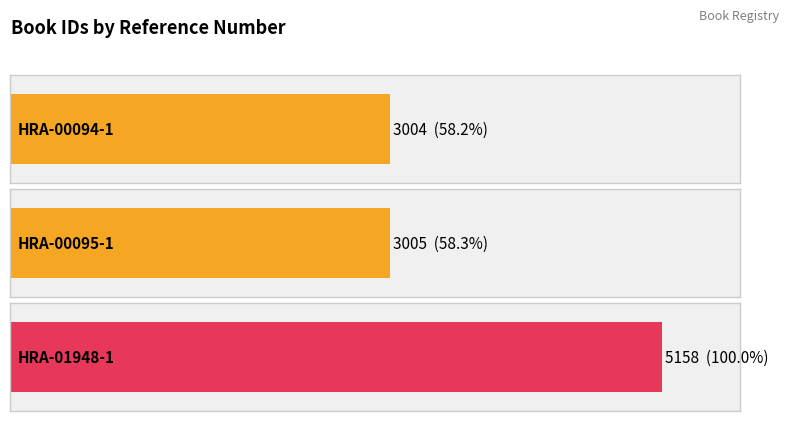

What is the difference between the values at HRA-00094-1 and HRA-00095-1?

1